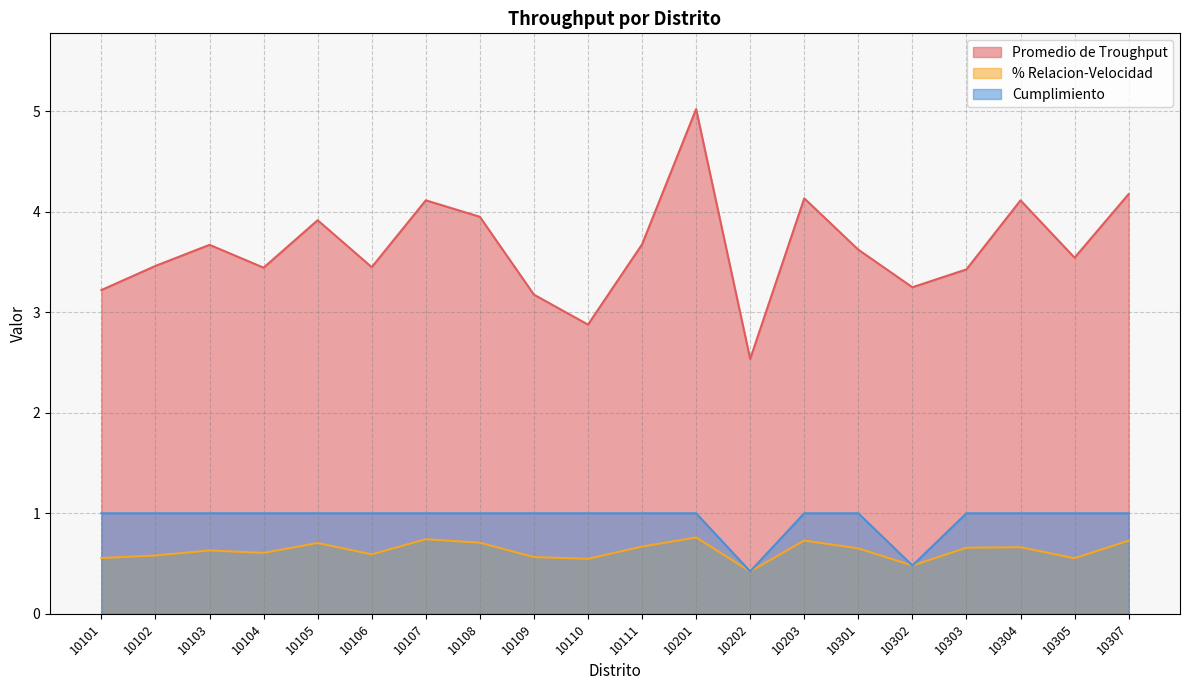

What is the value of the Promedio de Troughput point at the 11th from the left?

3.7